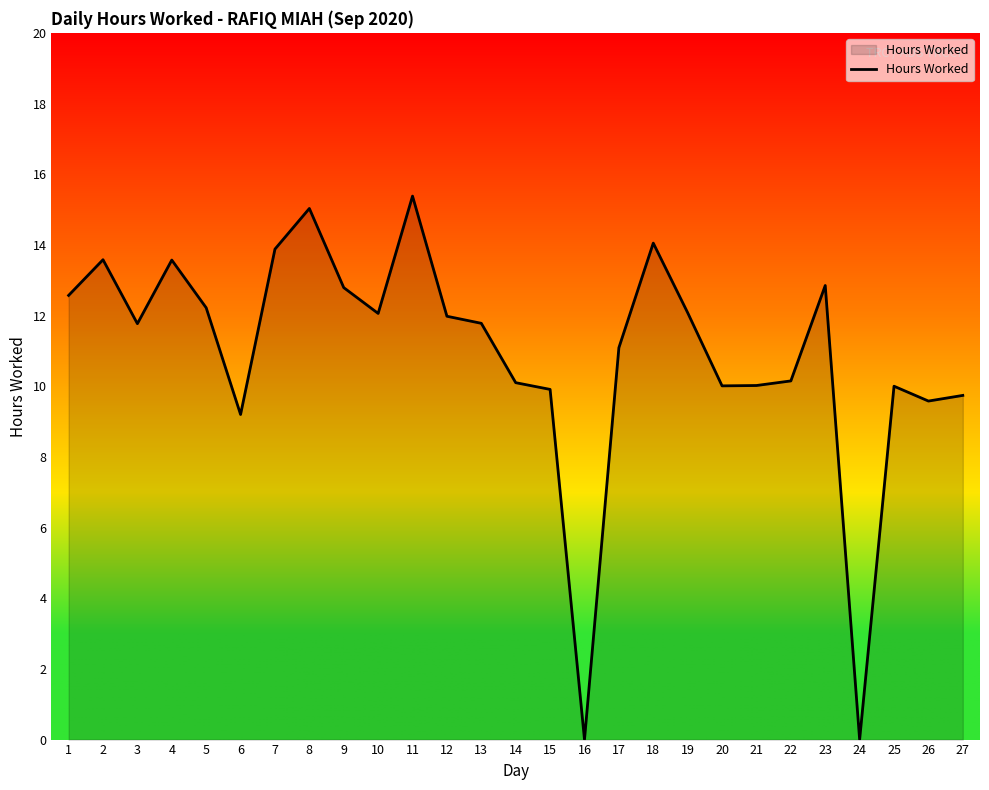

Does the chart display data point markers on the line(s)?

No